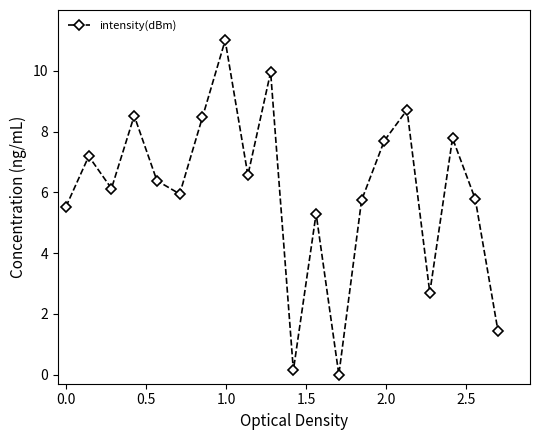

What is the value of the 19th point from the left?

5.8